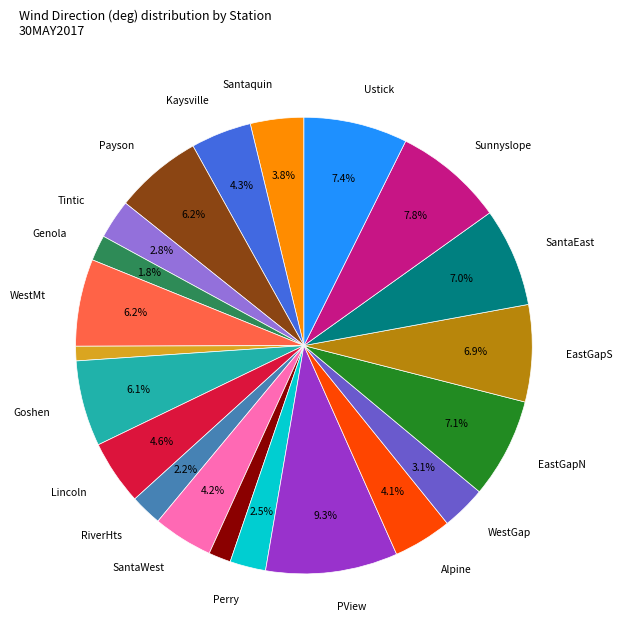

Is there a majority slice in this chart?

No